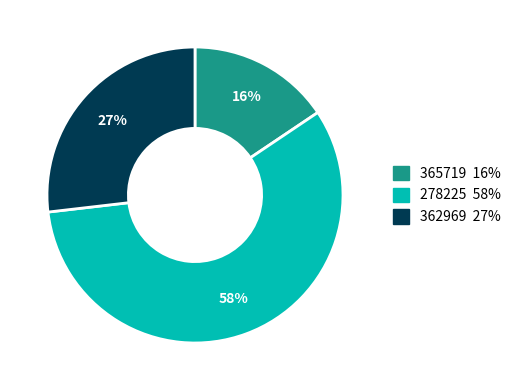

Is it true that 365719 is 16% of the pie?

True